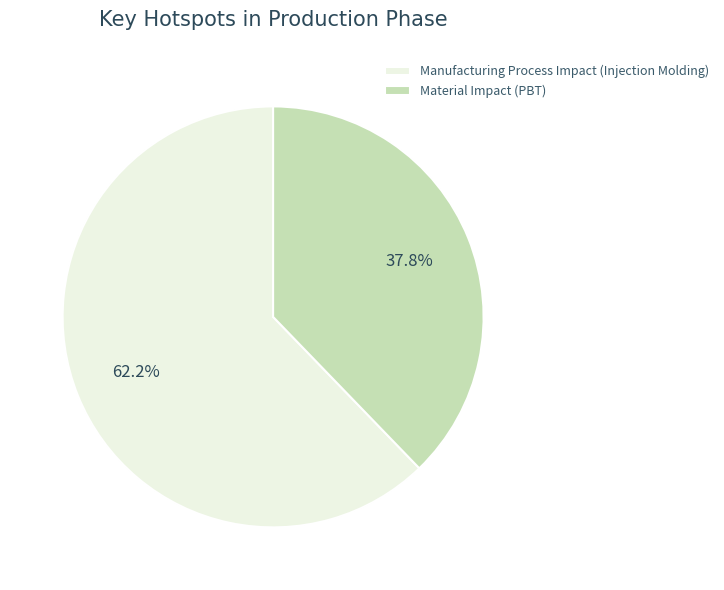

Is Material Impact (PBT) the majority of the pie?

No